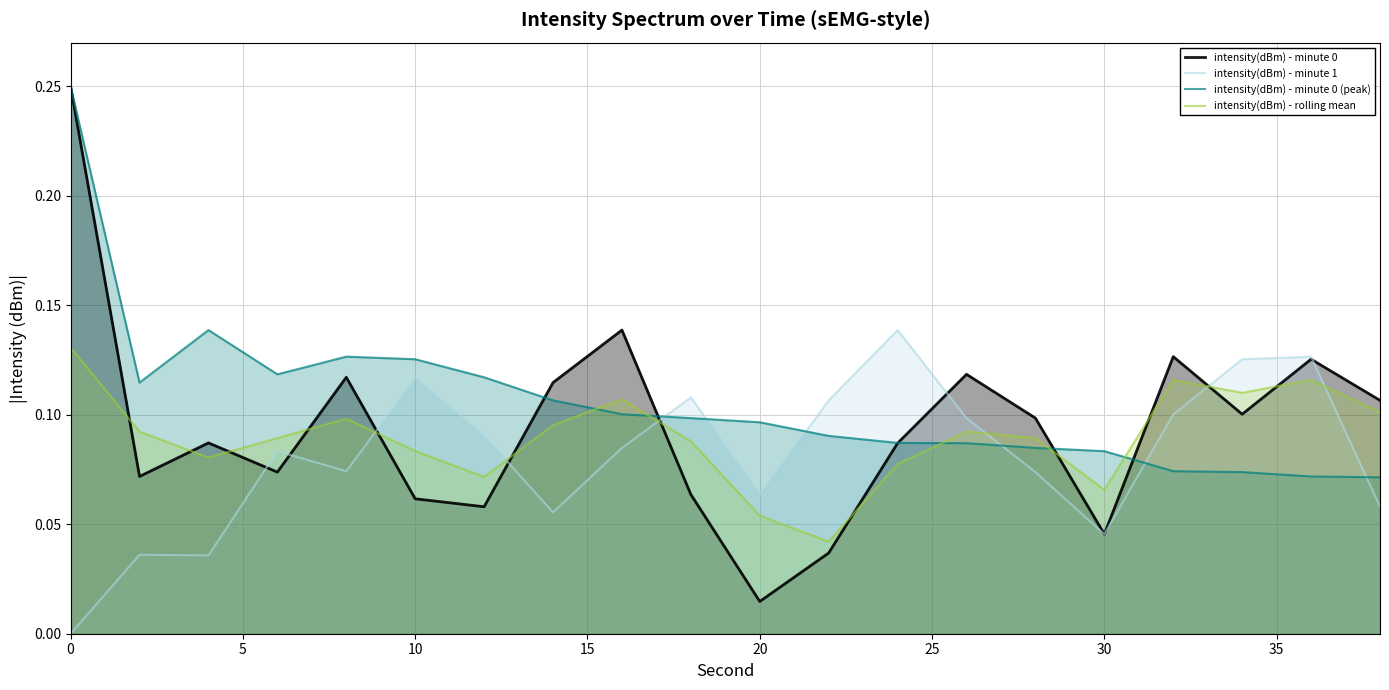

How many times do intensity(dBm) - minute 0 (peak) and intensity(dBm) - minute 1 cross each other?

6